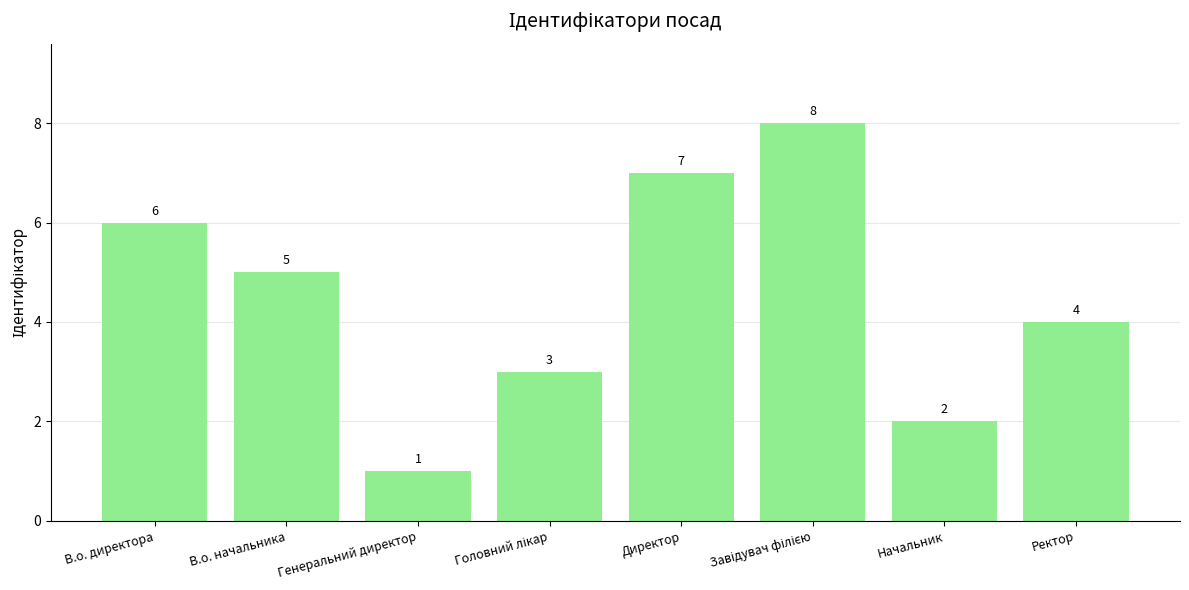

True or false: the data shows 1 at Начальник.

False